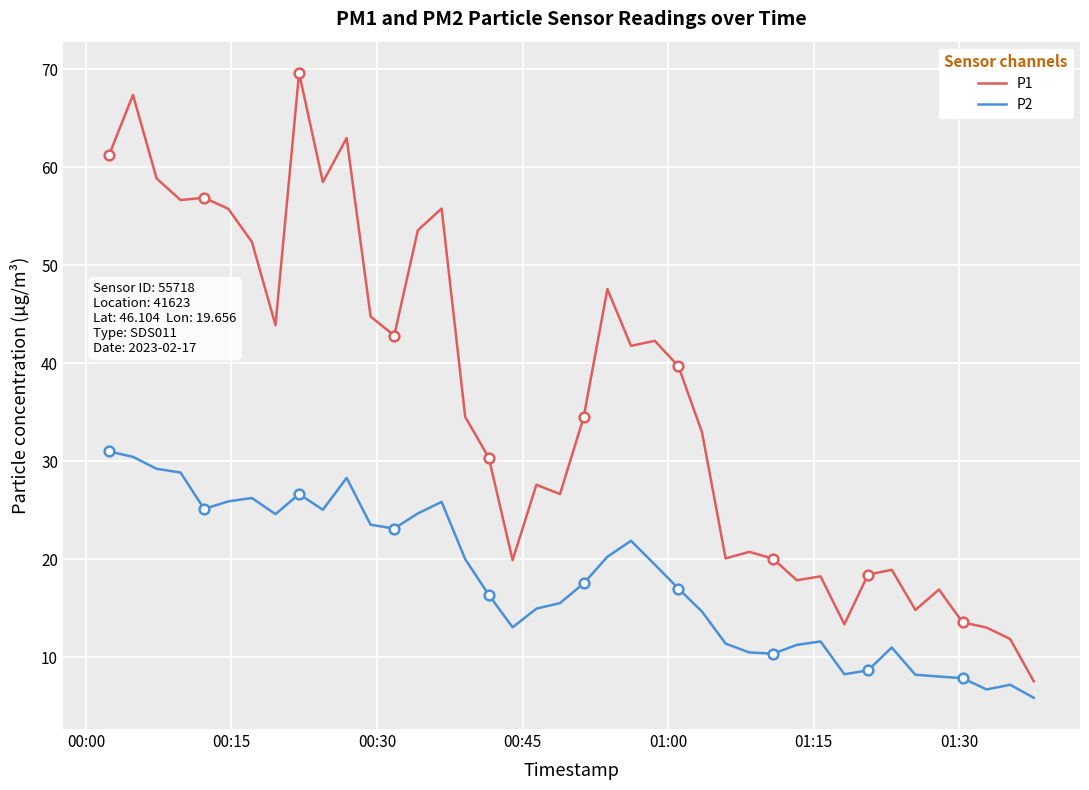

True or false: P2 and P1 intersect in this chart.

False